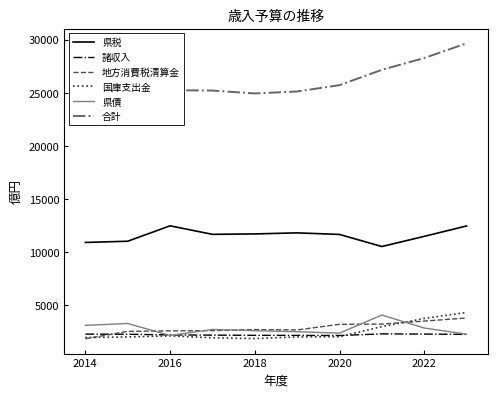

At how many categories does at least one series exceed 18194?

10